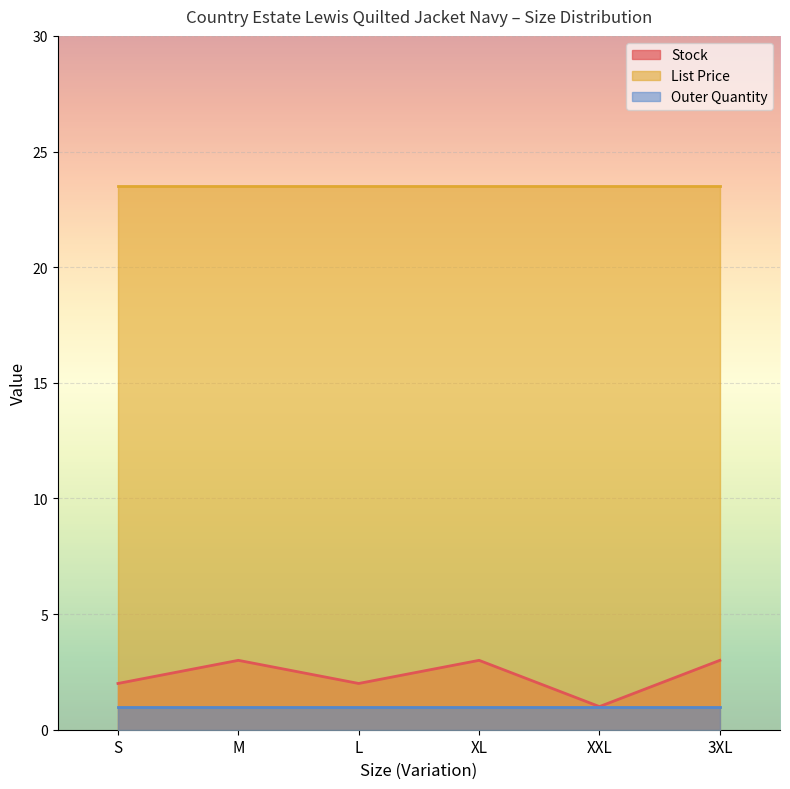

Which series has the widest spread of values?

Stock